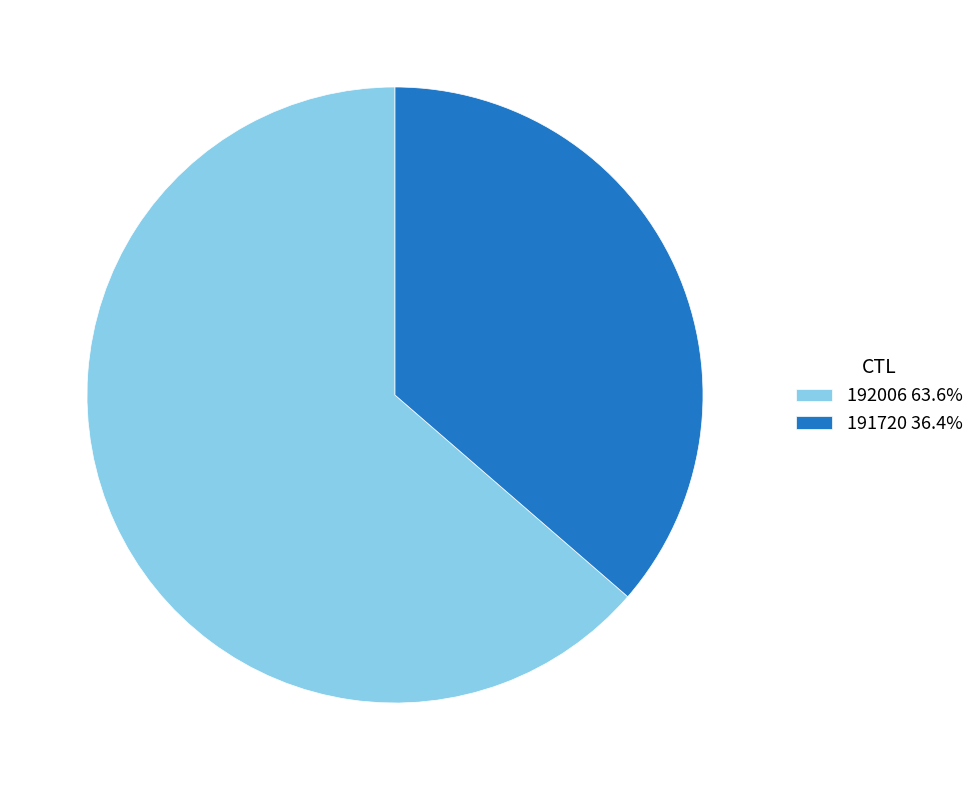

How many slices are in this pie chart?

2